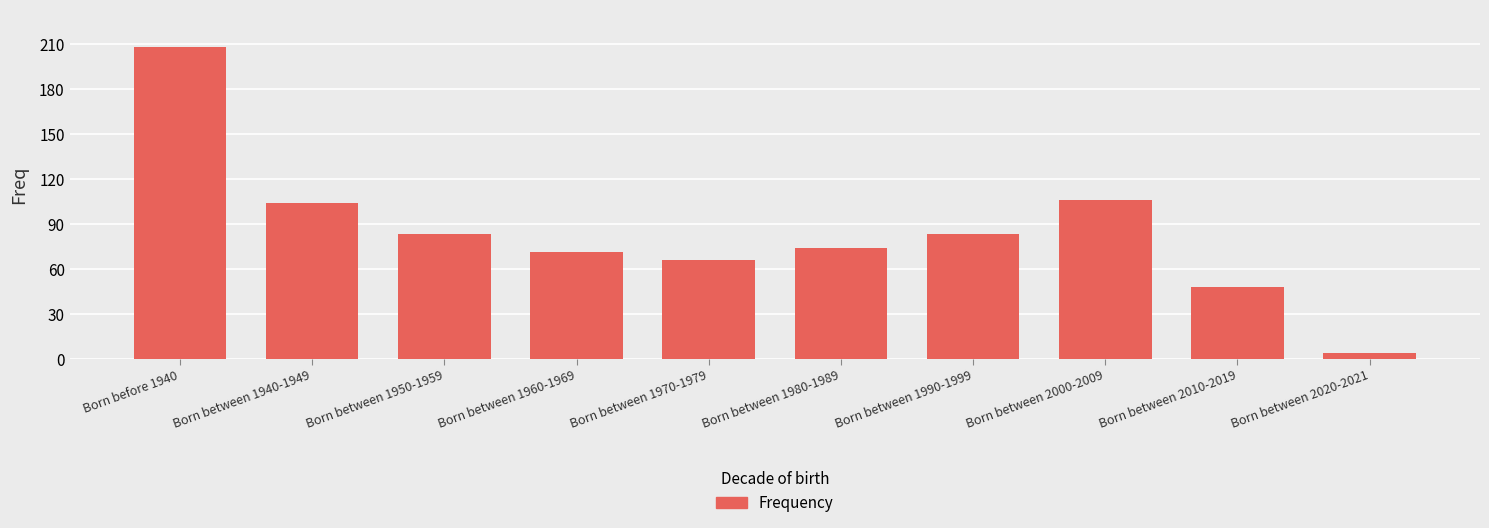

Reading right to left, what are all the values shown in this chart?

Born between 2020-2021=4	Born between 2010-2019=48	Born between 2000-2009=106	Born between 1990-1999=83	Born between 1980-1989=74	Born between 1970-1979=66	Born between 1960-1969=71	Born between 1950-1959=83	Born between 1940-1949=104	Born before 1940=208